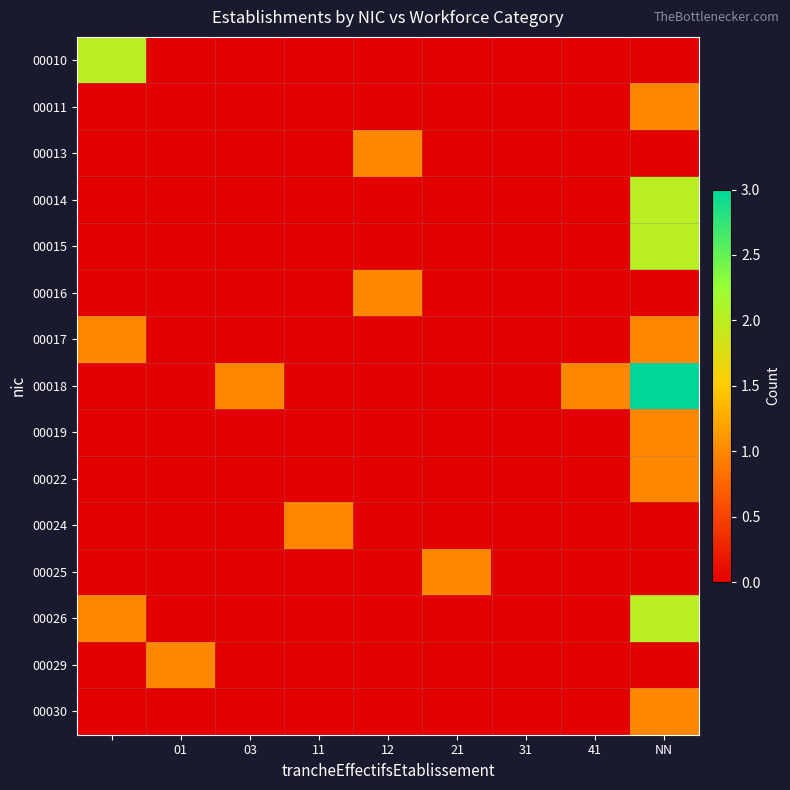

Which series has the largest range (max minus min)?

00018